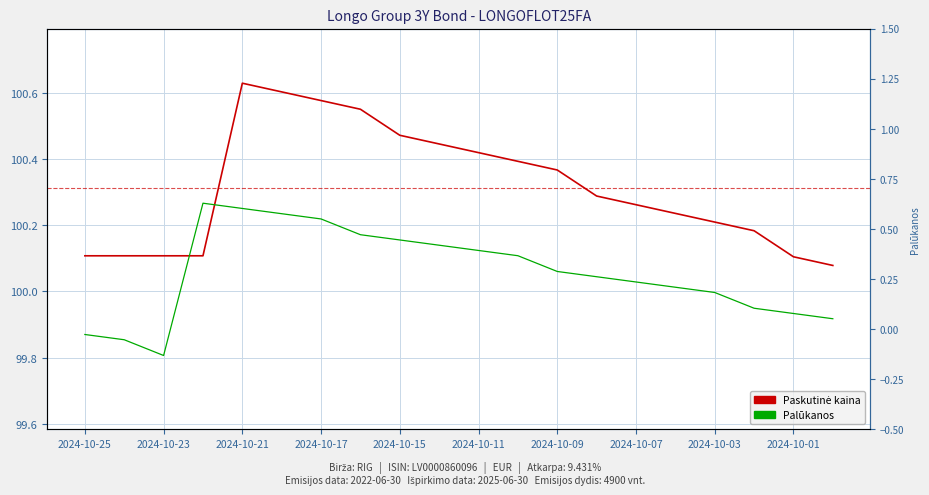

What is the difference between the second highest and minimum values in the Paskutinė kaina series?

0.5